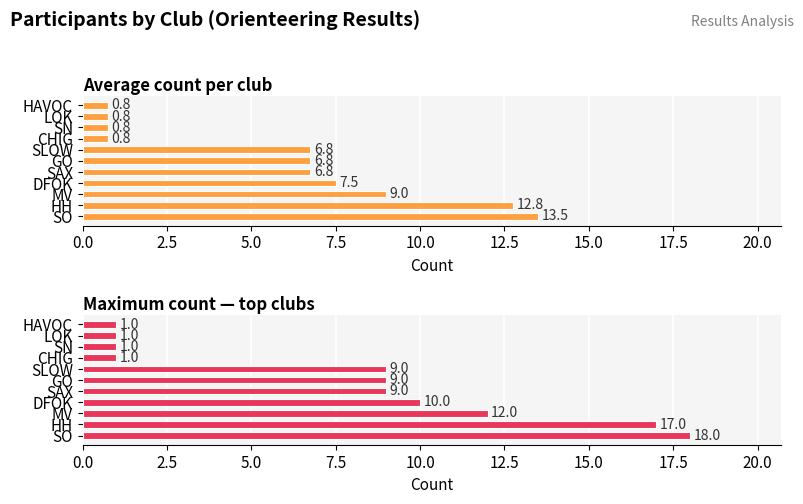

What is the difference between the Maximum count — top clubs values at DFOK and SLOW?

1.0